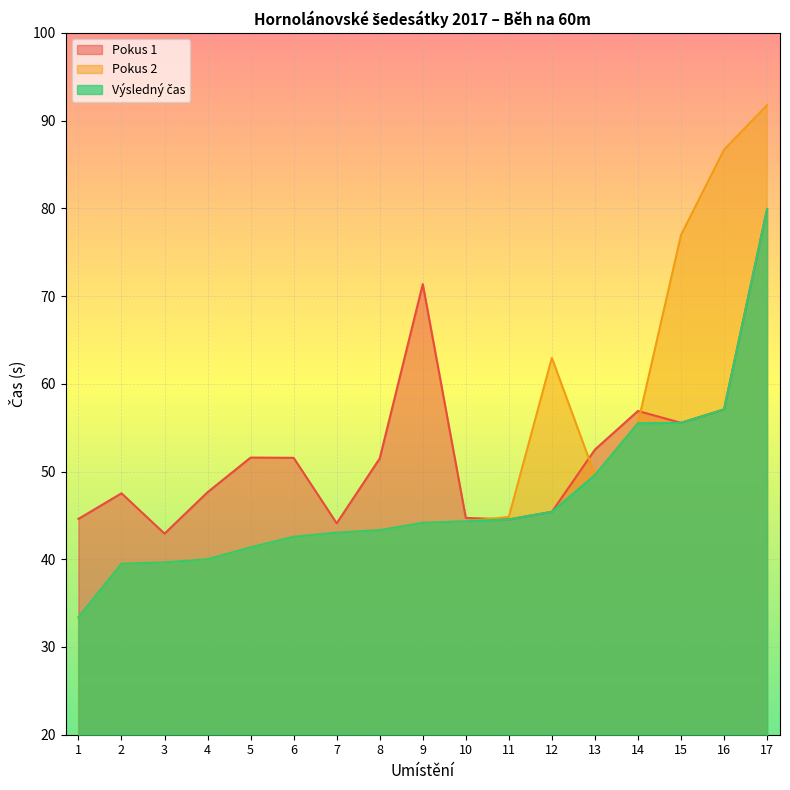

How many distinct data groups are displayed?

3